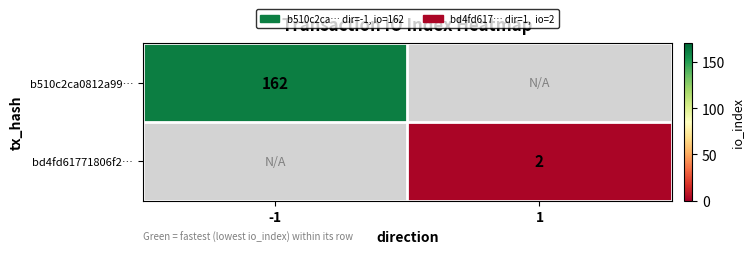

The bd4fd61771806f2… series shows 2 at 1. True or false?

True